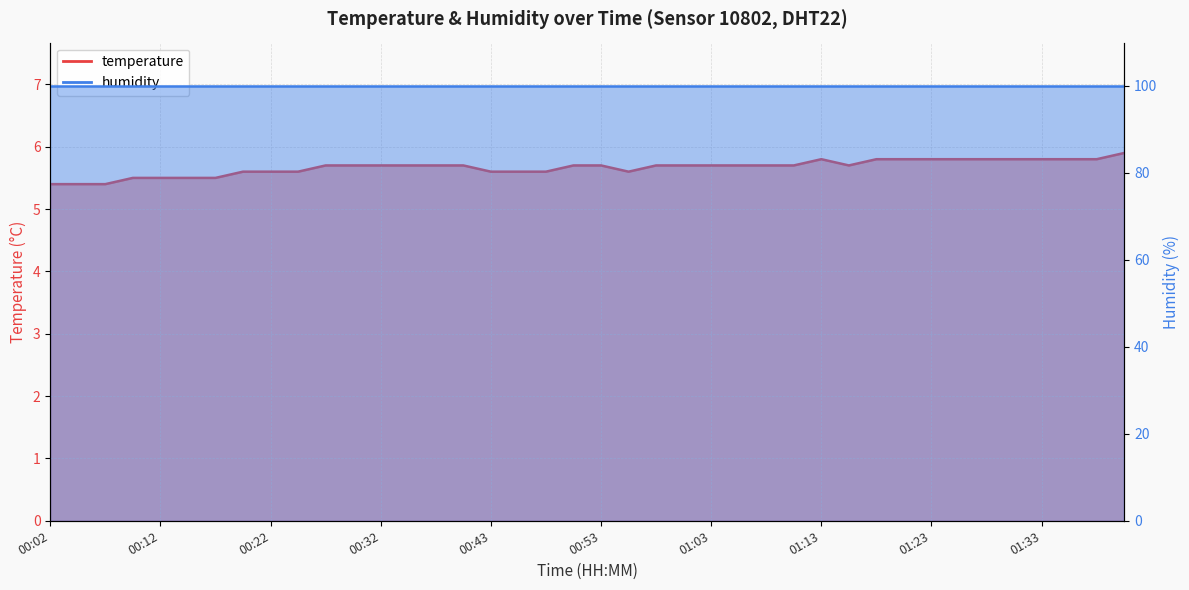

What is the label of the 18th point from the left?

00:45